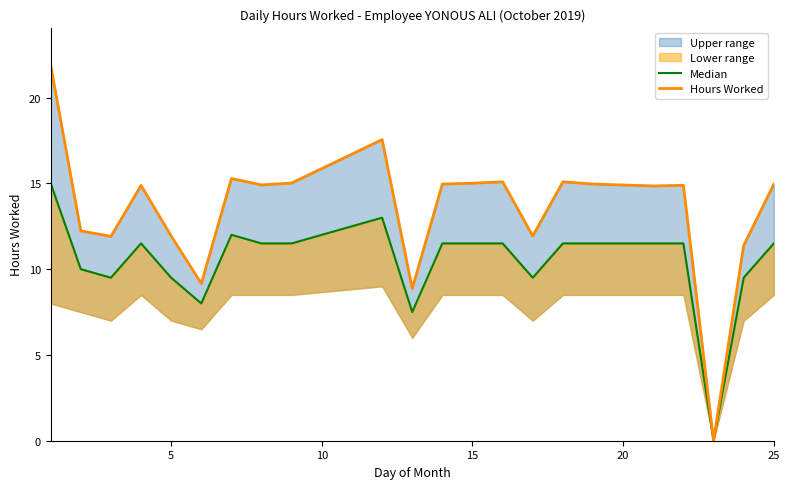

What is the value of the Hours Worked point at the 7th from the left?

15.3